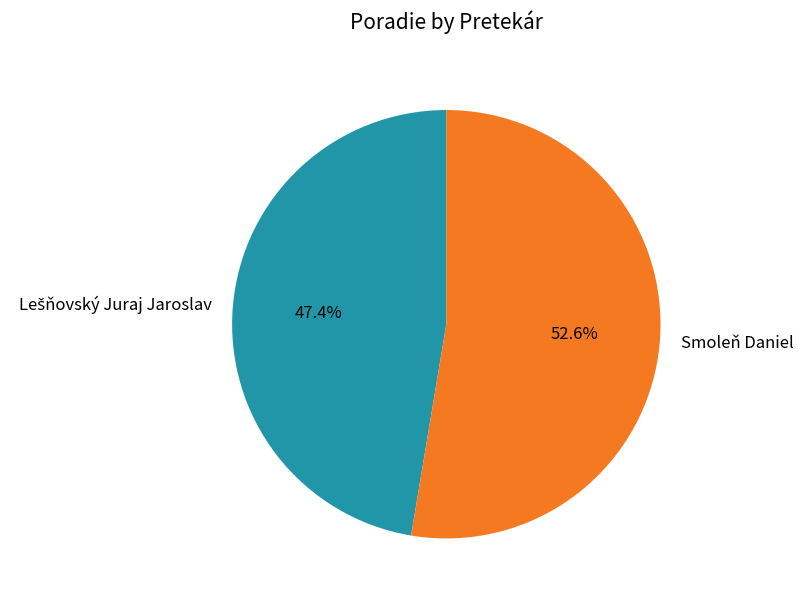

Does Smoleň Daniel account for over 50% of the chart?

Yes